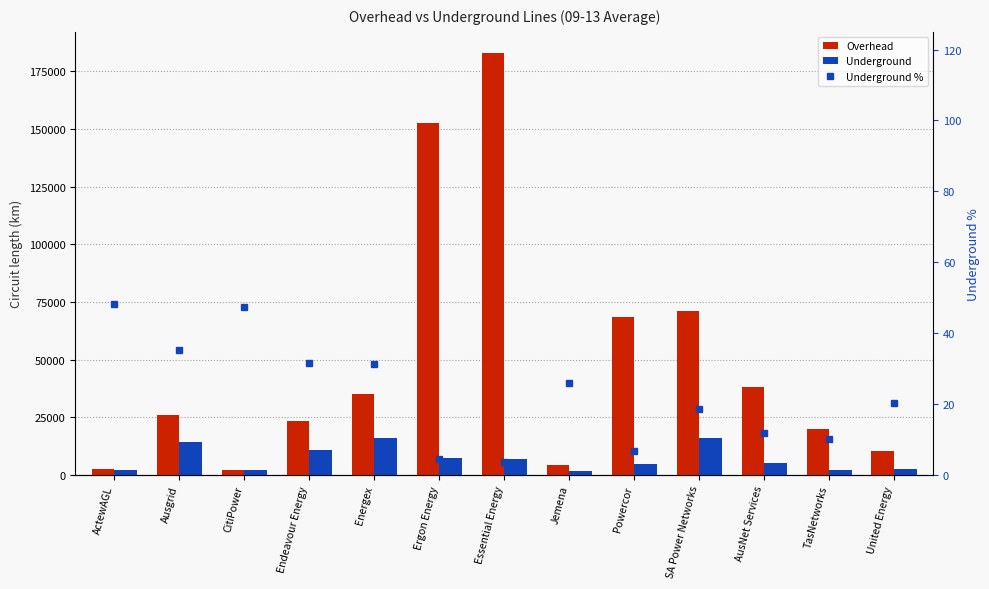

At United Energy, list the series in order from smallest to largest.

Underground %, Underground, Overhead